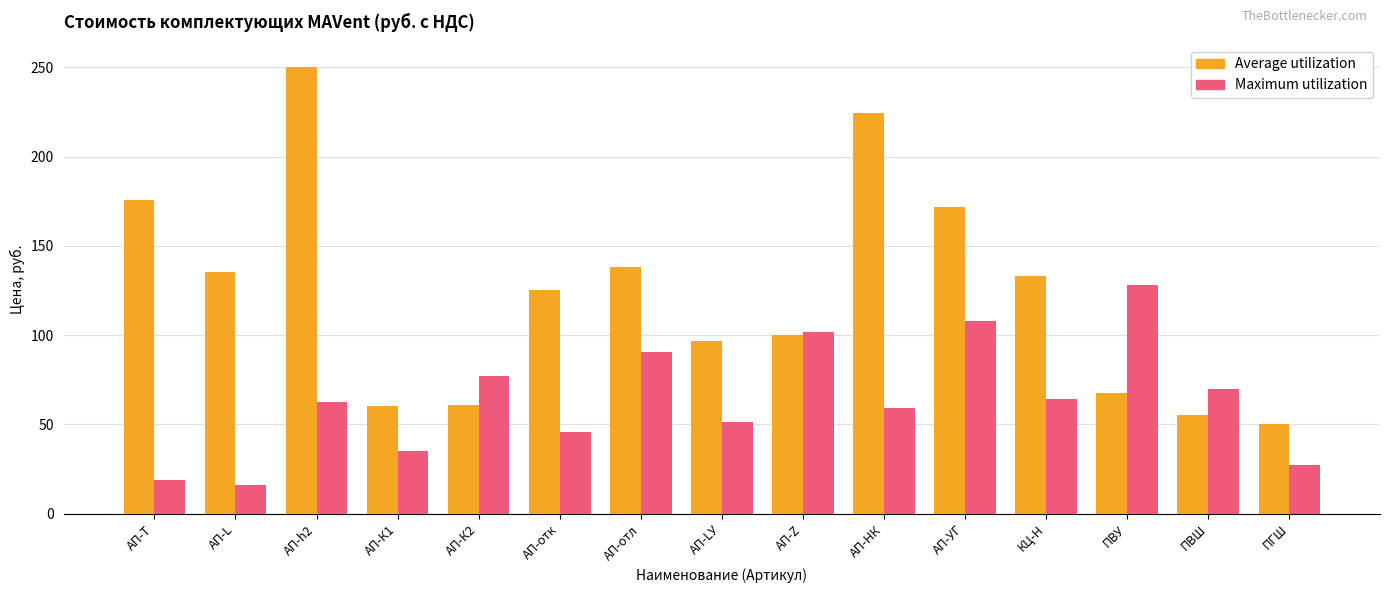

How many bars are there in total?

30